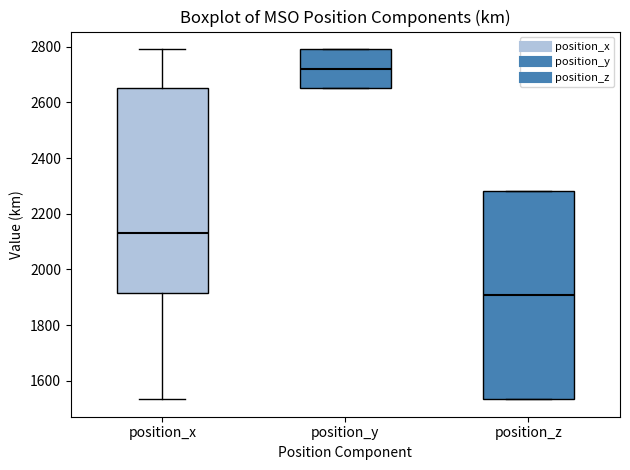

Where is the upper edge of the box for position_z on the y-axis? The values are not printed on the chart, so give them approximately, as read against the axis.

2280